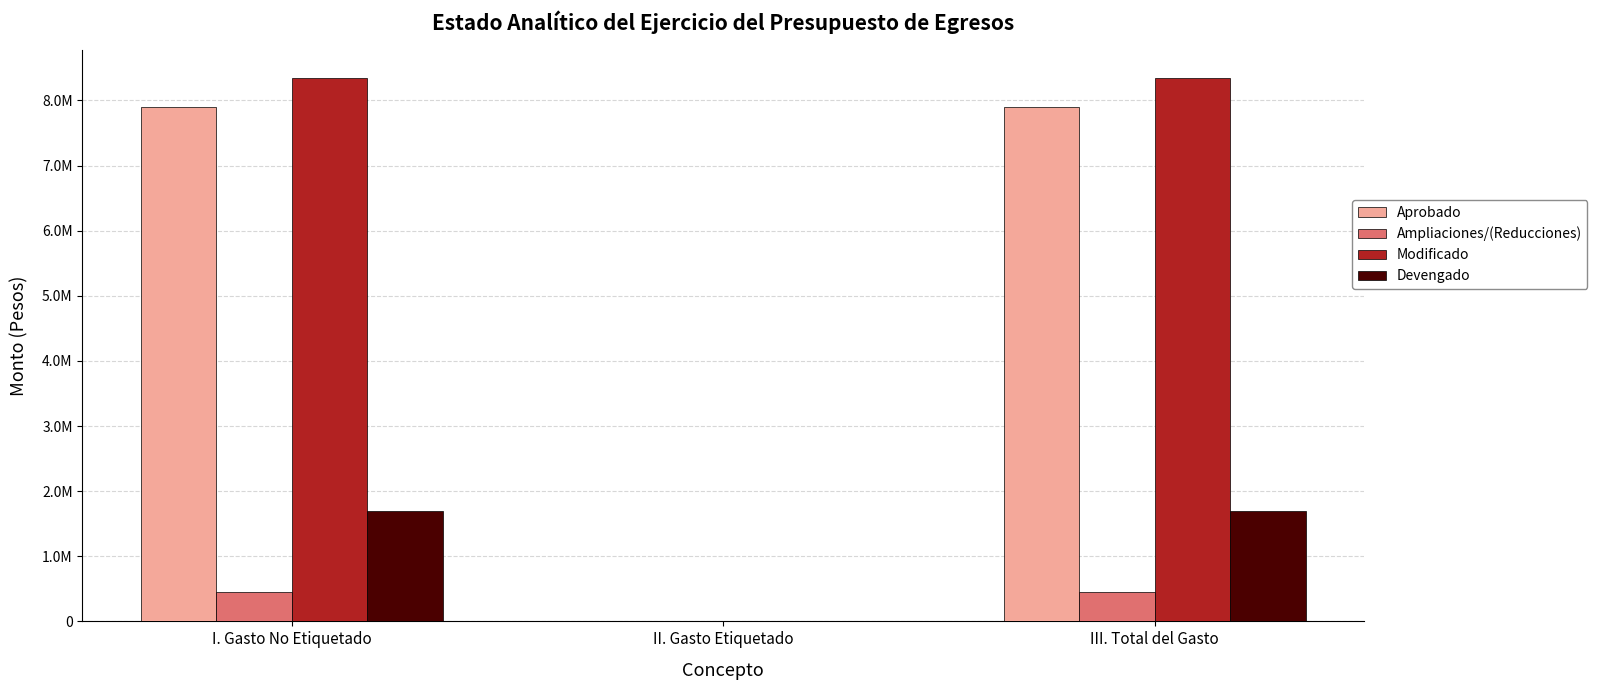

Which series has the largest range (max minus min)?

Modificado